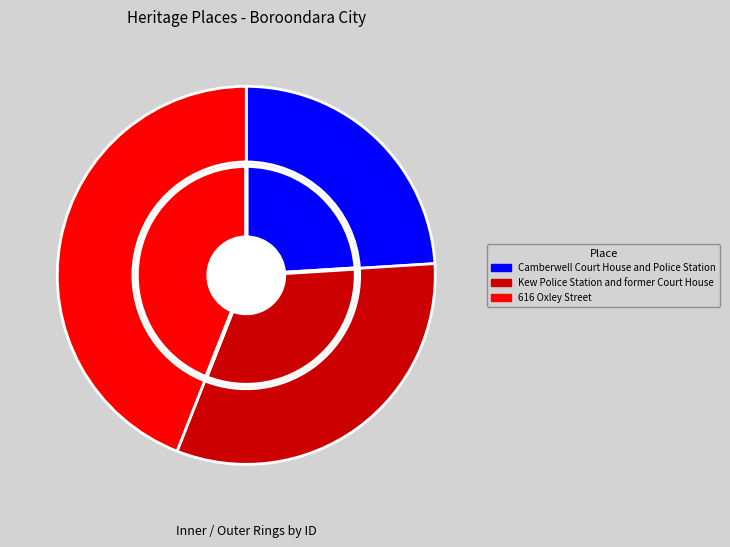

Between Kew Police Station and former Court House and 616 Oxley Street, which is larger?

616 Oxley Street